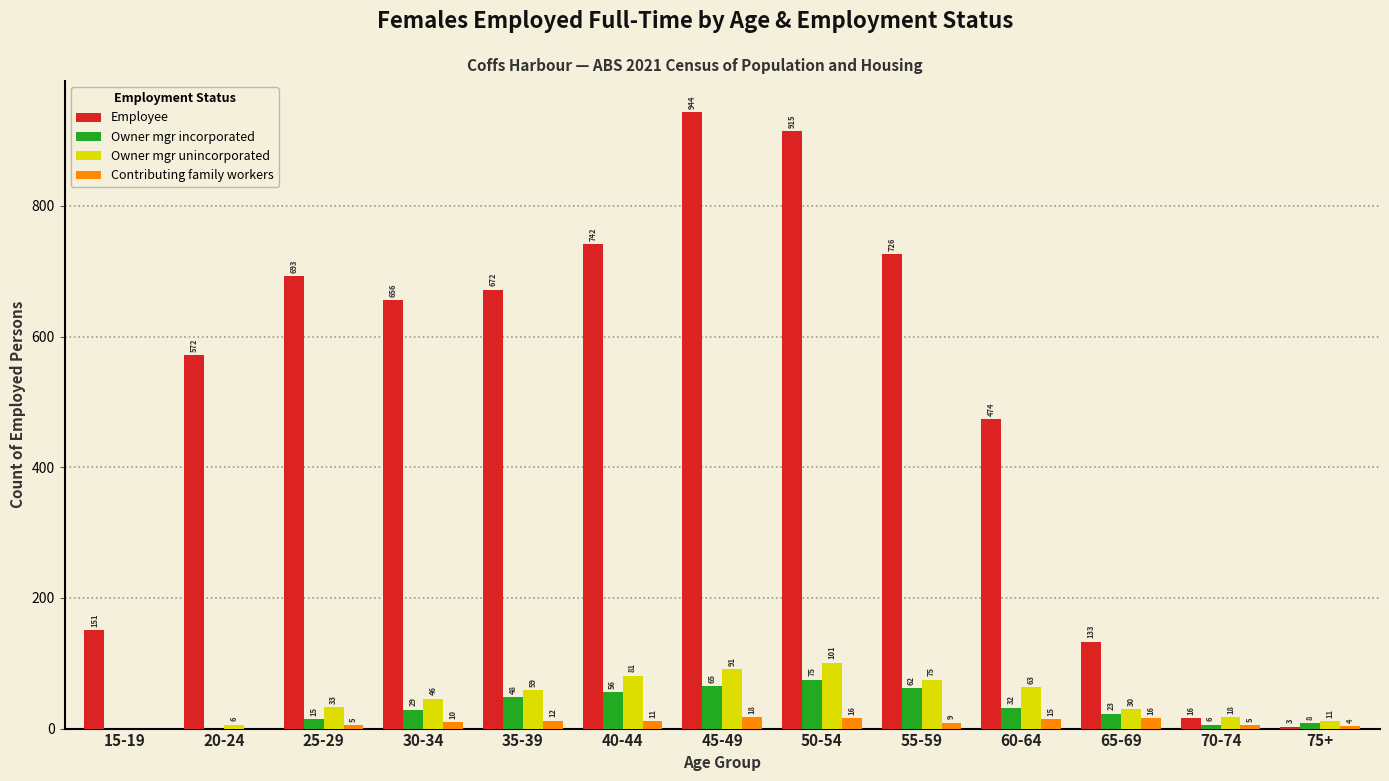

Where is Owner mgr incorporated nearest to the value 37?

60-64